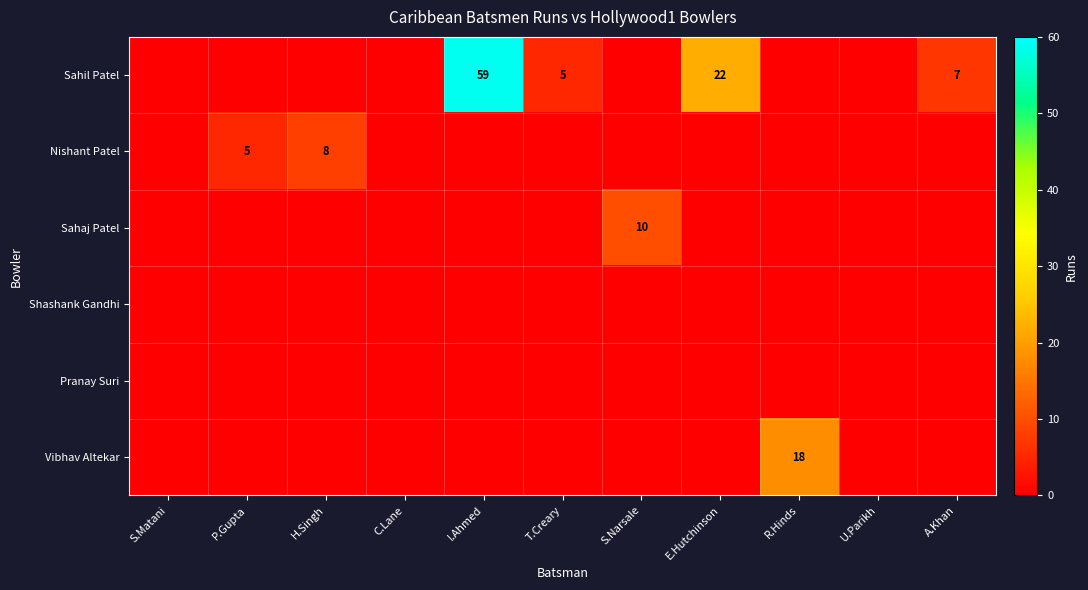

Is it true that Sahil Patel equals 5 at T.Creary?

True